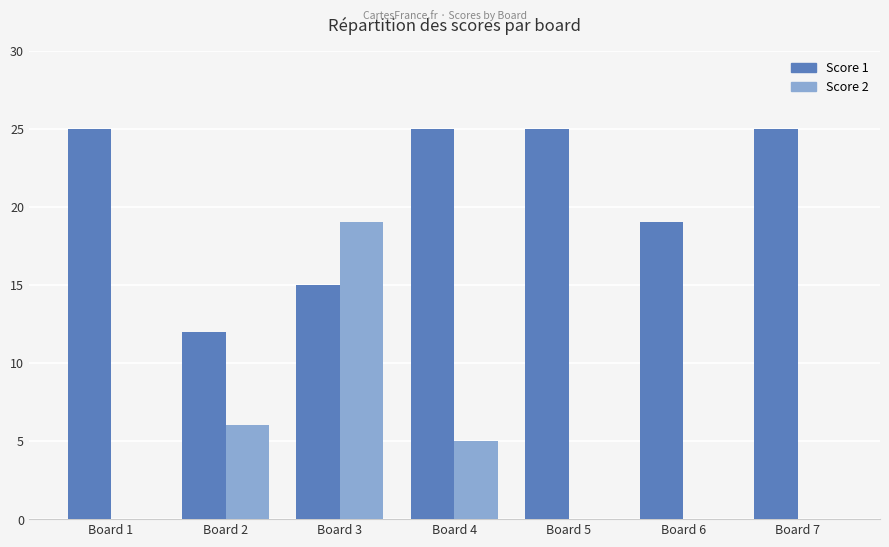

What is the difference between the Score 1 values at Board 6 and Board 1?

6